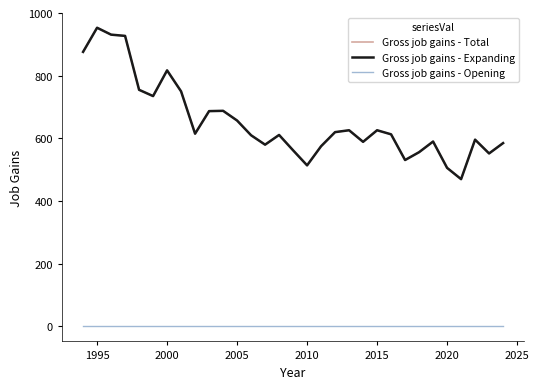

Which series has the widest spread of values?

Gross job gains - Total